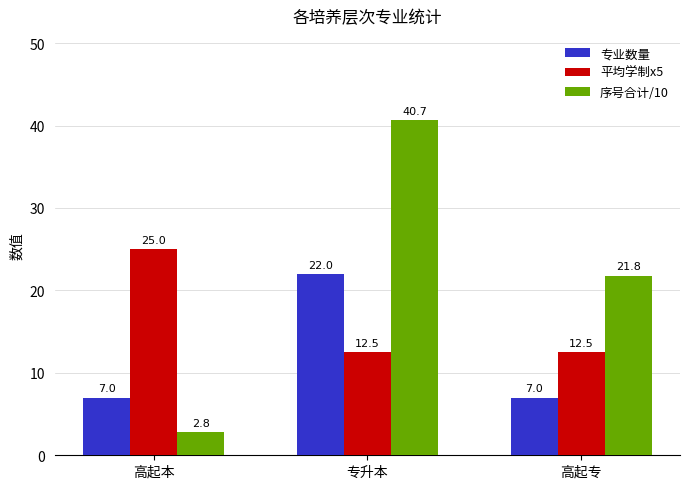

What is the approximate value of 平均学制x5 at 高起本?

25.0